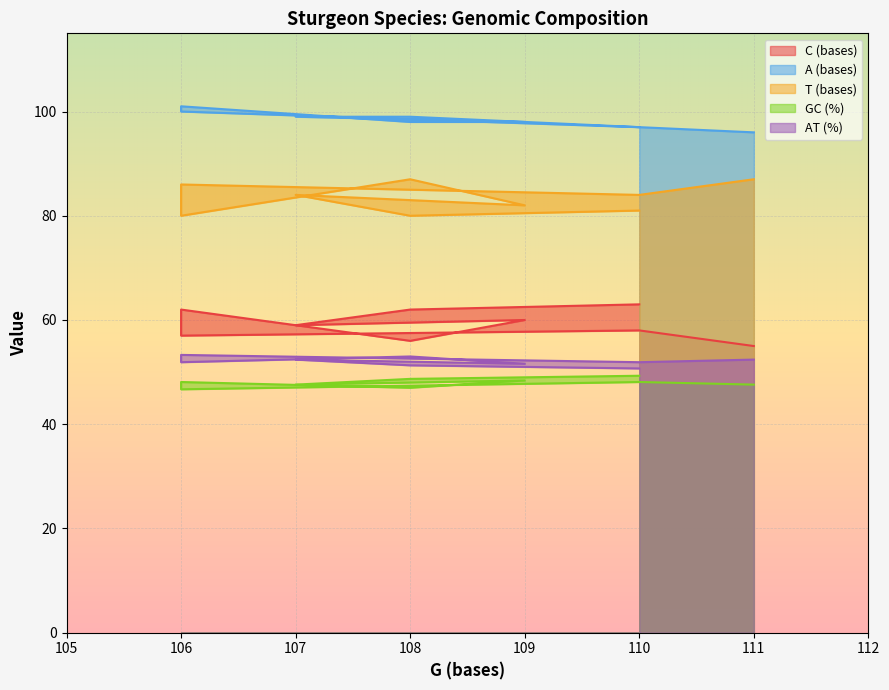

Reading left to right, what are all the values shown in this chart?

C (bases): 111=55.0	110=58.0	106=57.0	106=62.0	108=56.0	109=60.0	107=59.0	108=62.0	110=63.0
A (bases): 111=96.0	110=97.0	106=100.0	106=101.0	108=98.0	109=98.0	107=99.0	108=99.0	110=97.0
T (bases): 111=87.0	110=84.0	106=86.0	106=80.0	108=87.0	109=82.0	107=84.0	108=80.0	110=81.0
GC (%): 111=47.6	110=48.1	106=46.7	106=48.1	108=47.0	109=48.4	107=47.6	108=48.7	110=49.3
AT (%): 111=52.4	110=51.9	106=53.3	106=51.9	108=53.0	109=51.6	107=52.4	108=51.3	110=50.7